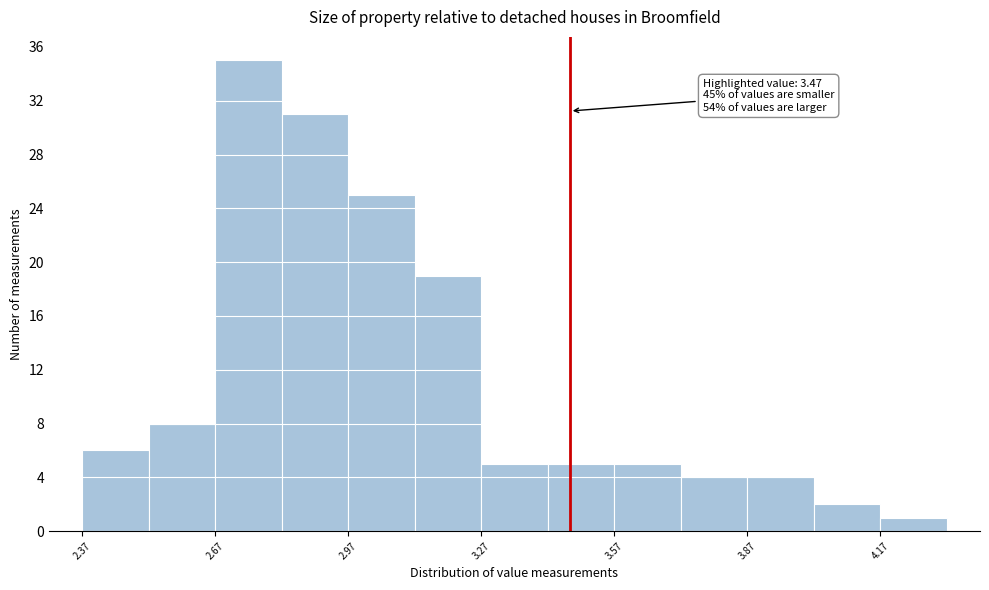

Read against the x-axis, roughly where is the centre of the tallest bar?

2.75